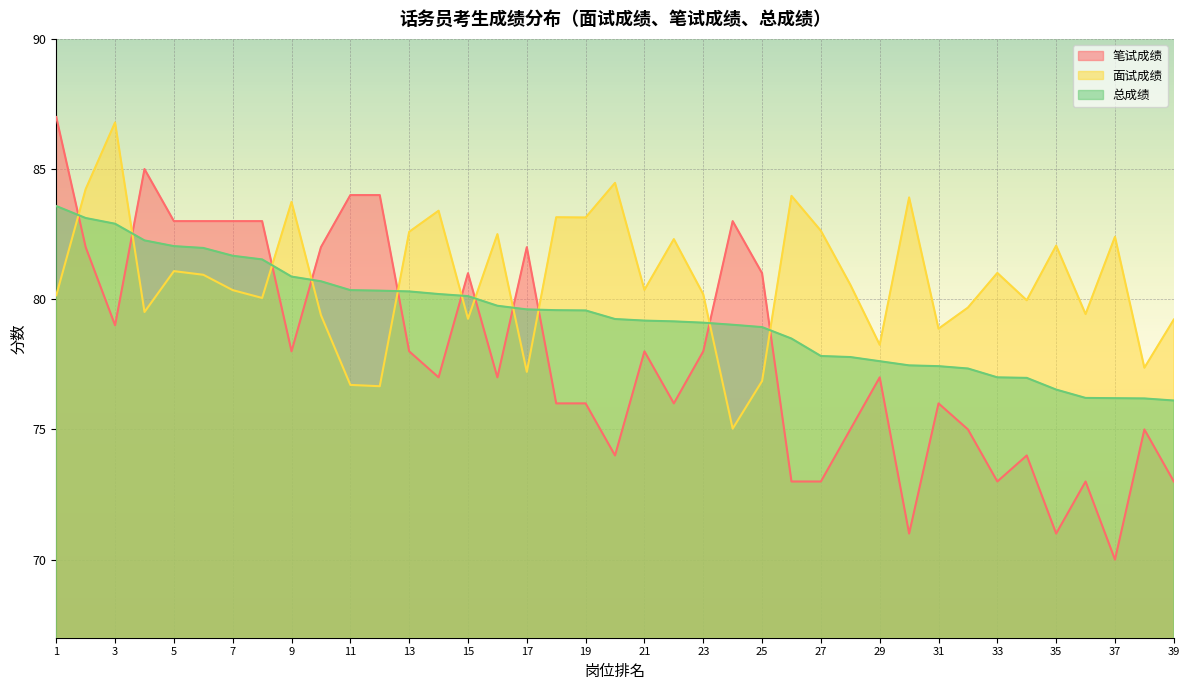

What is the smallest value displayed?

70.0